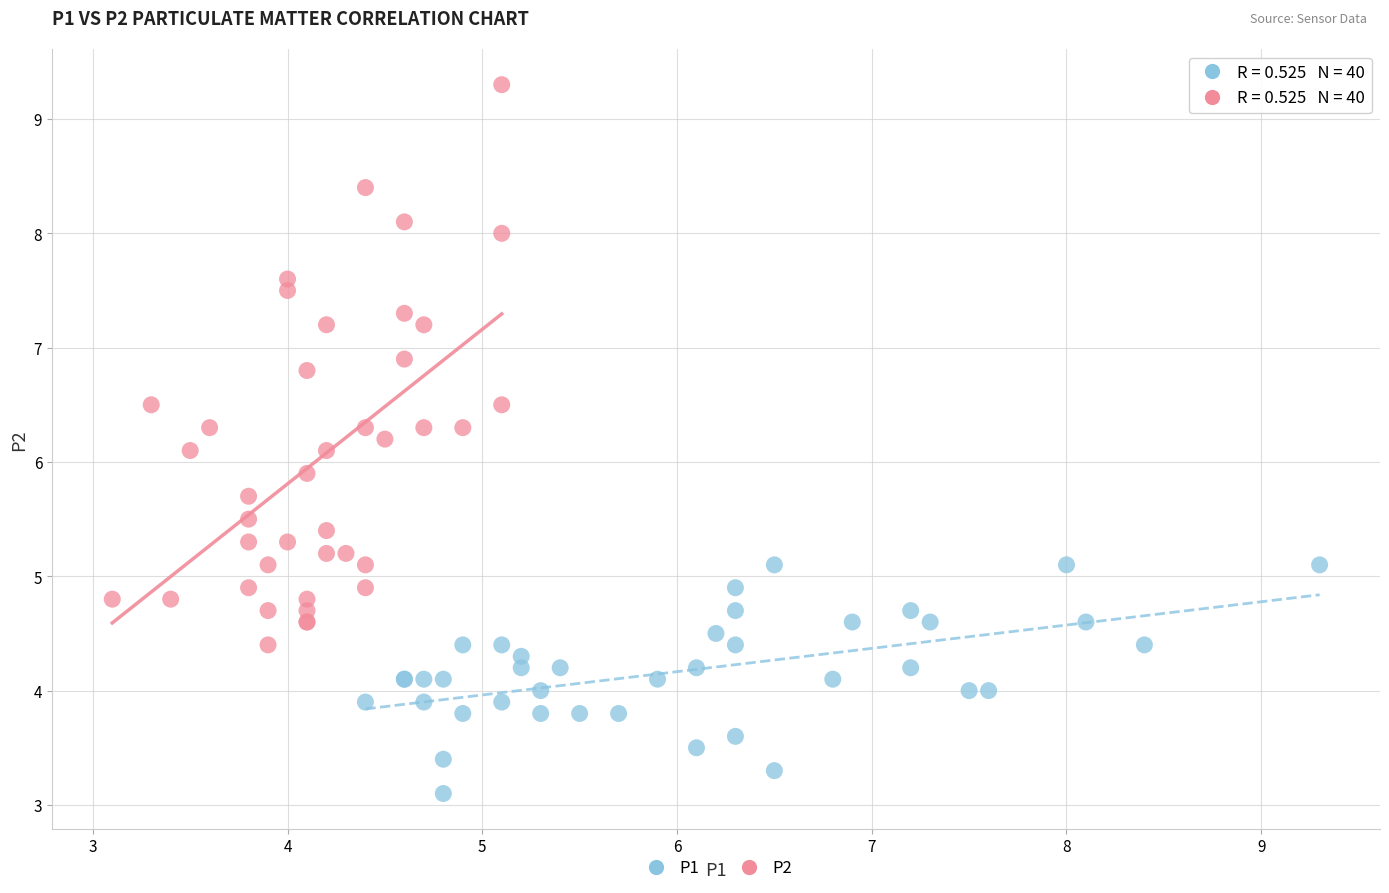

Which series contains the lowest Y value?

P1